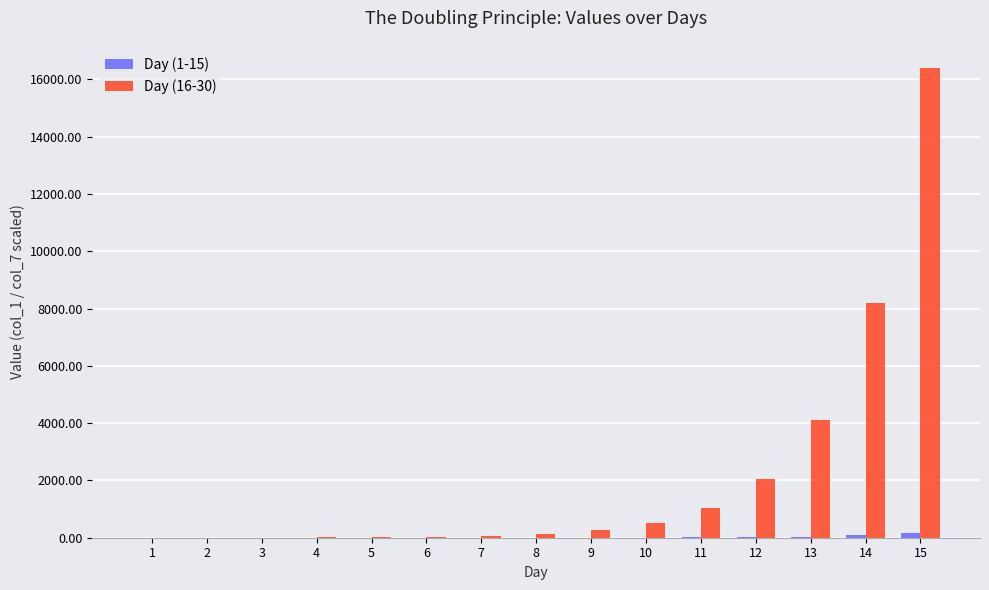

At which category is the sum across all series the highest?

15